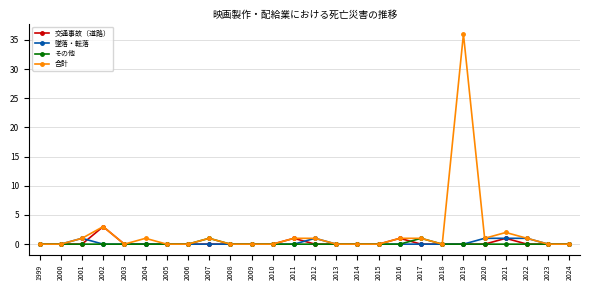

What is the maximum value shown in the chart?

36